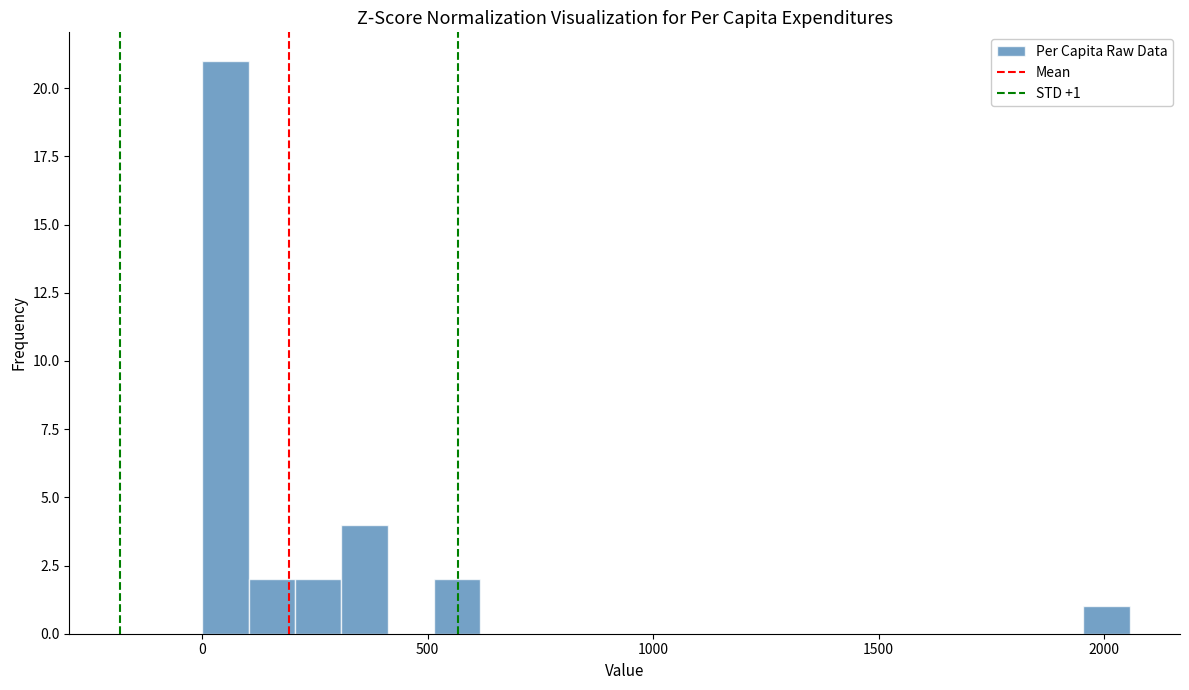

Read against the x-axis, roughly where is the centre of the tallest bar?

50